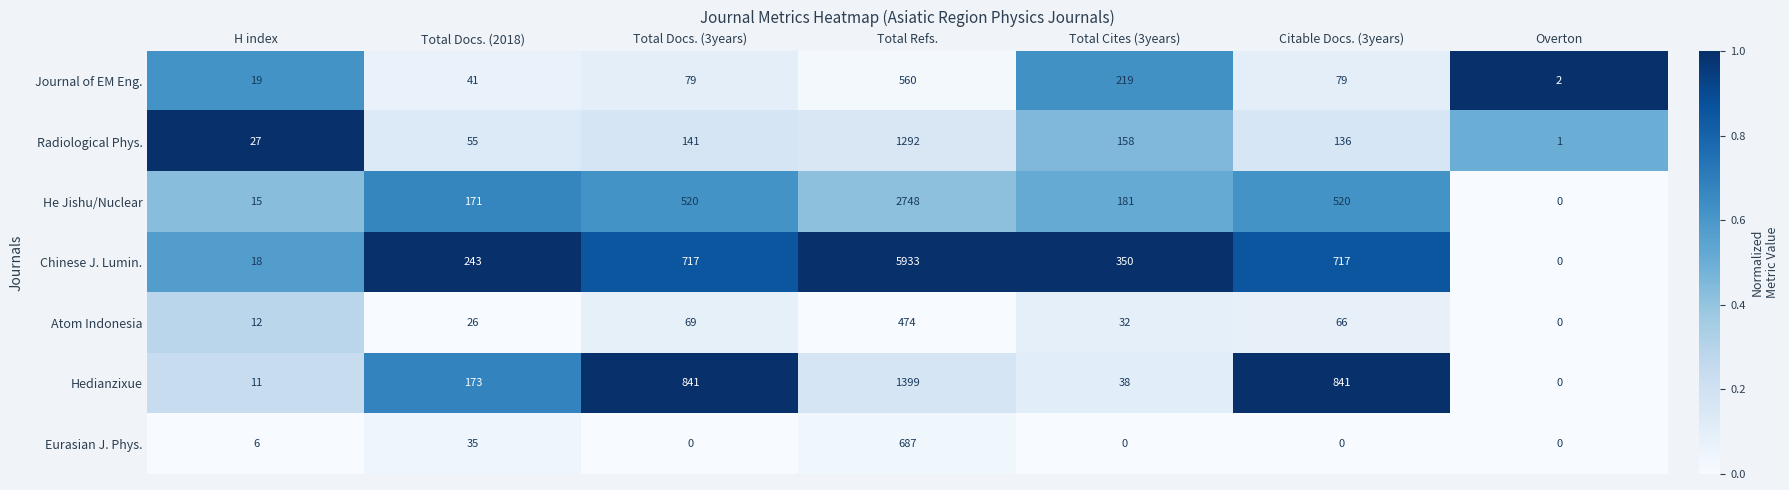

What is the total value across all series at Total Docs. (2018)?

744